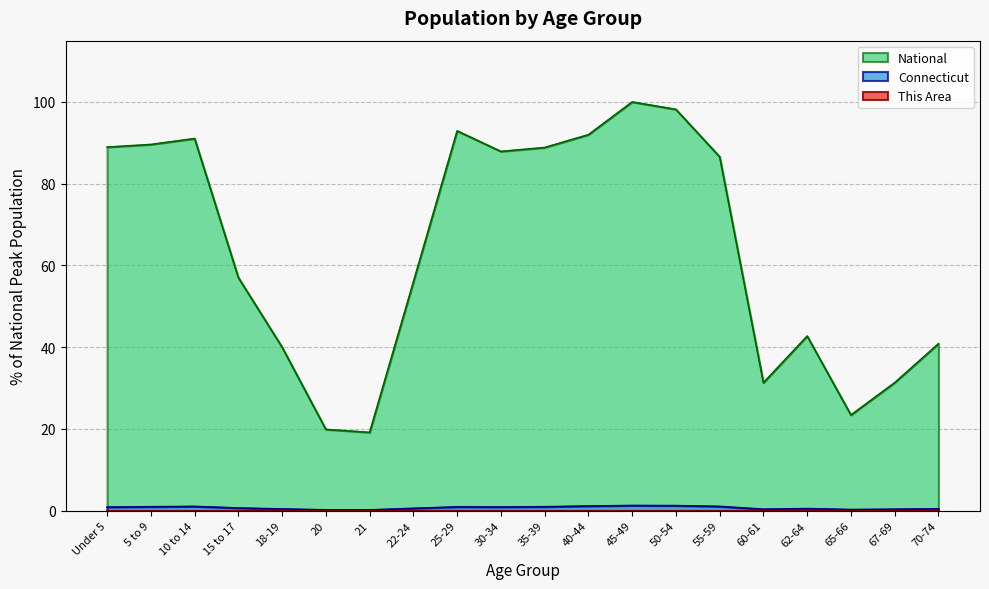

What is the difference between the maximum and minimum values in the Connecticut series?

1.1